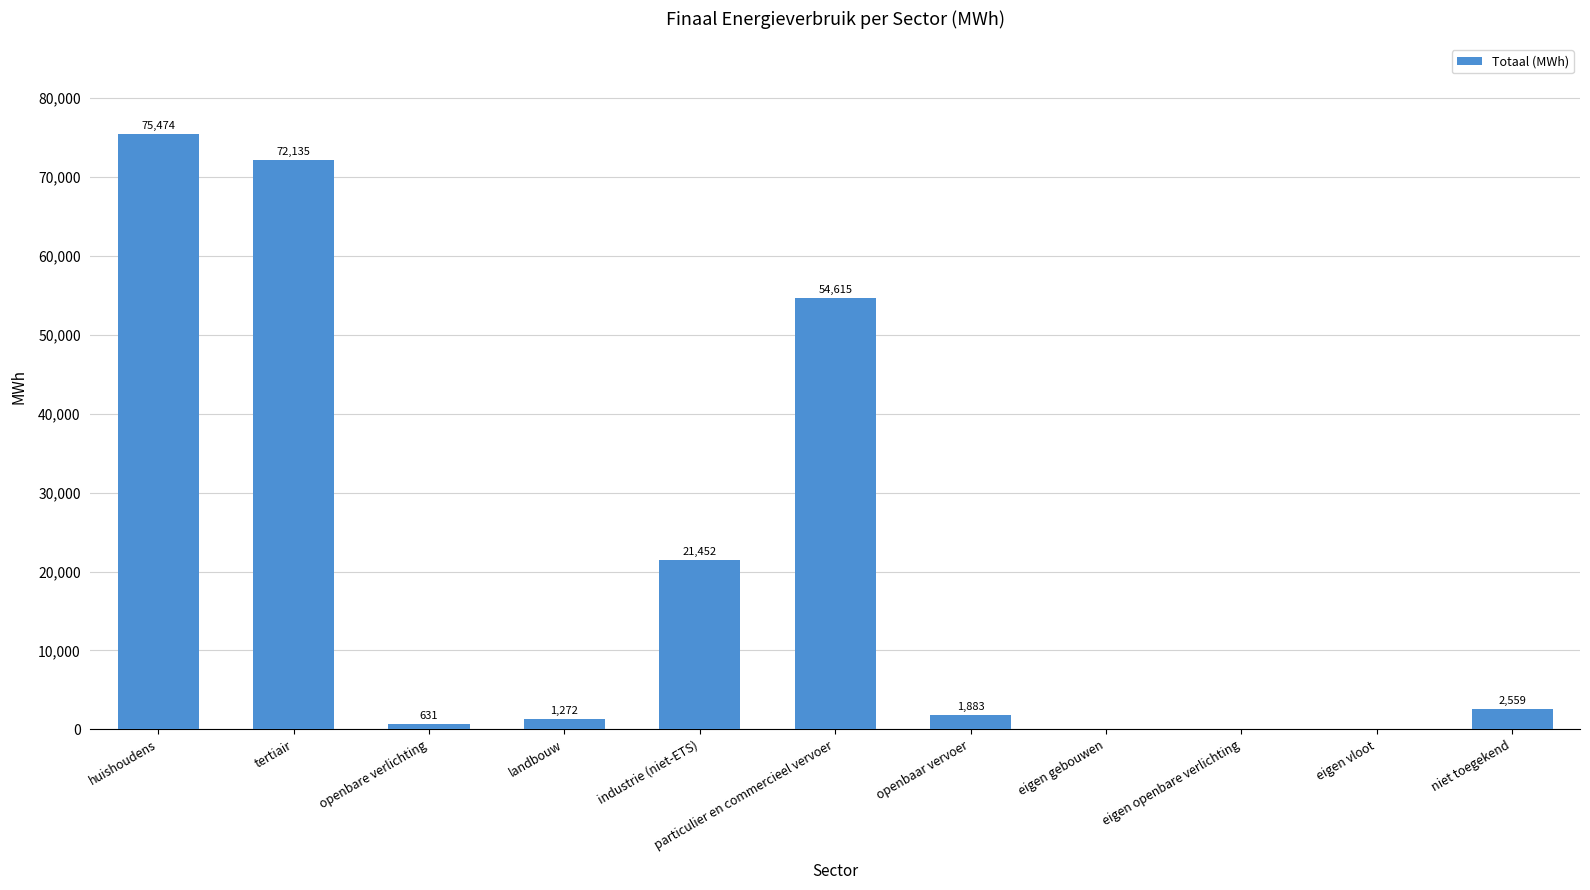

At which label is the value closest to 37736?

industrie (niet-ETS)